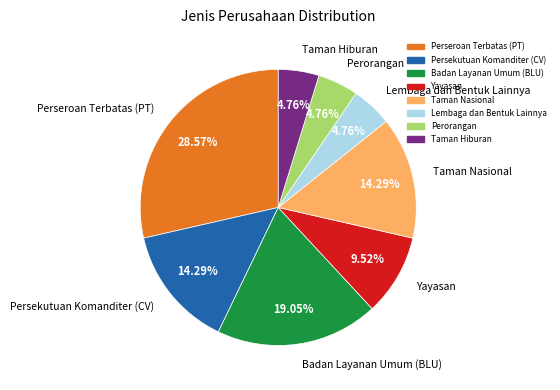

Is it true that Perseroan Terbatas (PT) is 34% of the pie?

False